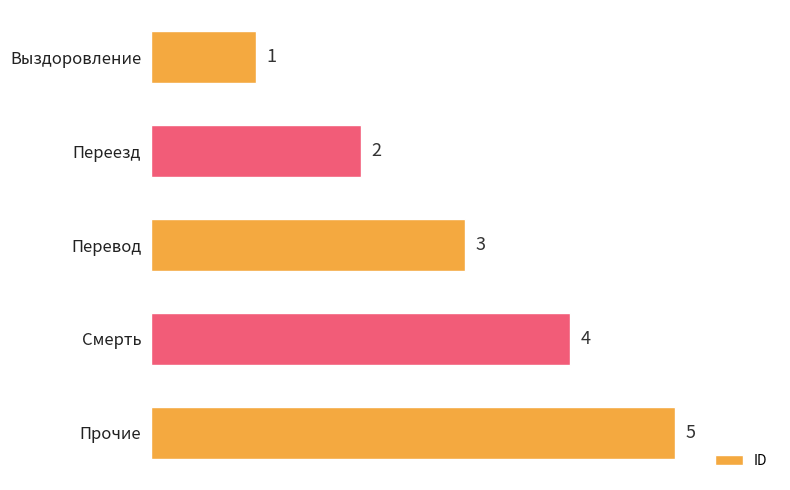

How many data points does each series have?

5